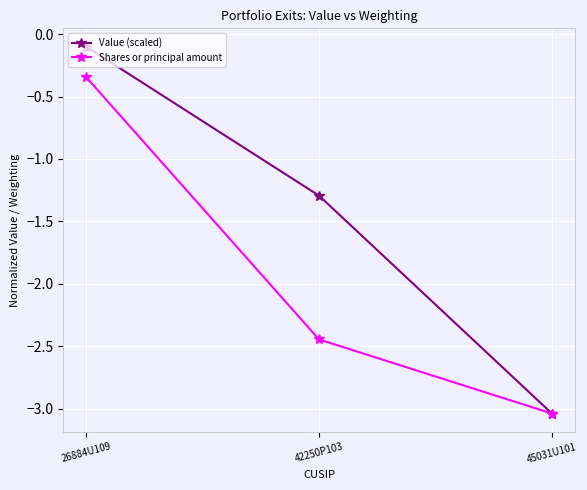

What is the label of the 3rd point from the right?

26884U109